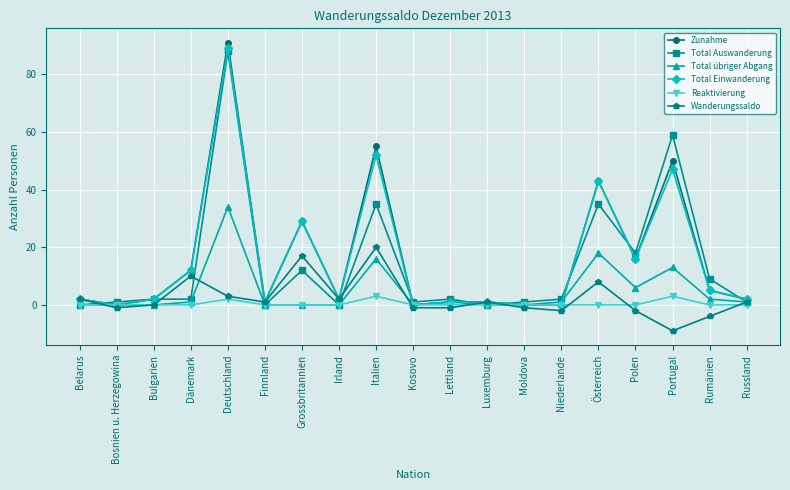

What is the sum of all Zunahme values?

312